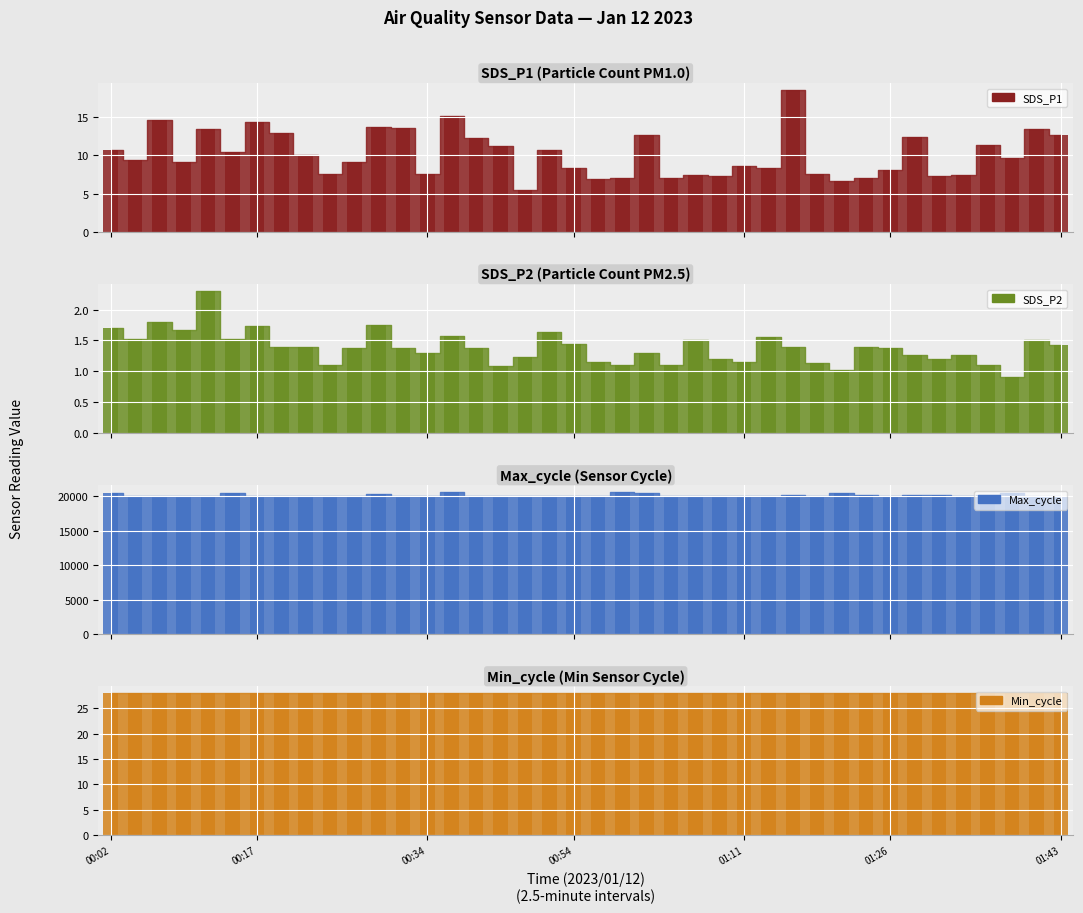

At which label does SDS_P1 first exceed 9?

00:02